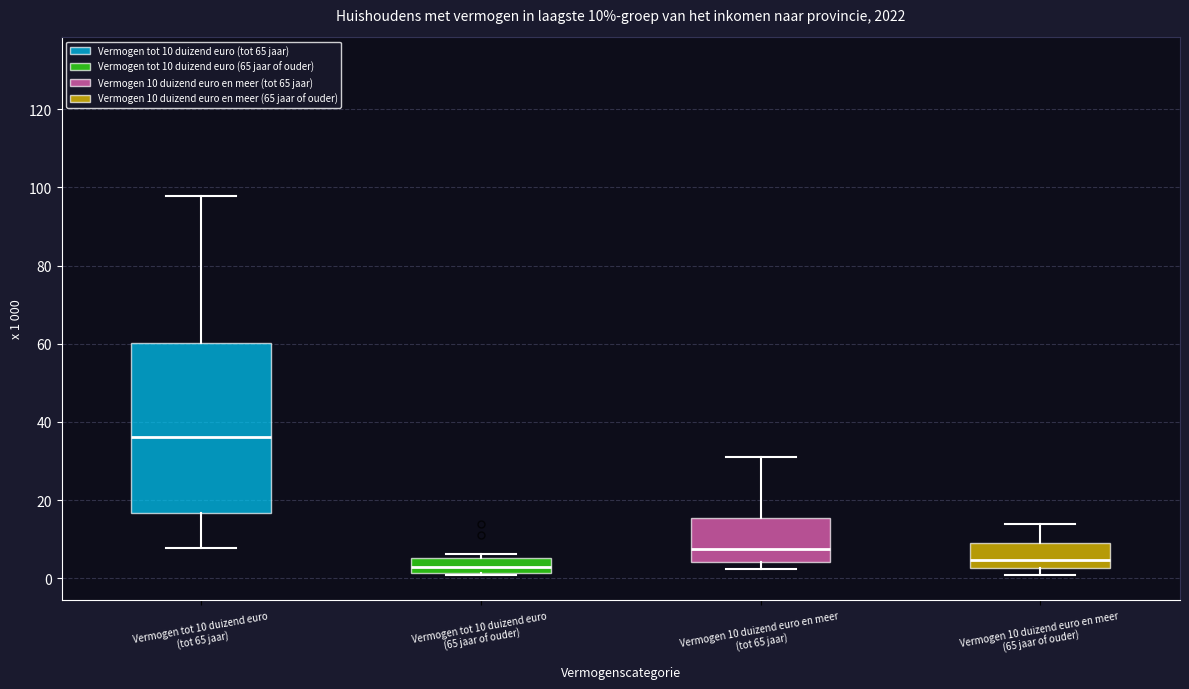

Comparing the boxes themselves (not the whiskers), which one is the tallest?

Vermogen tot 10 duizend euro (tot 65 jaar)